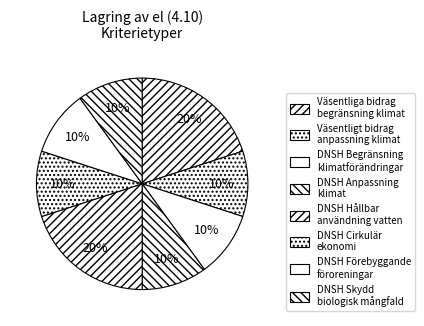

How many slices are in this pie chart?

8